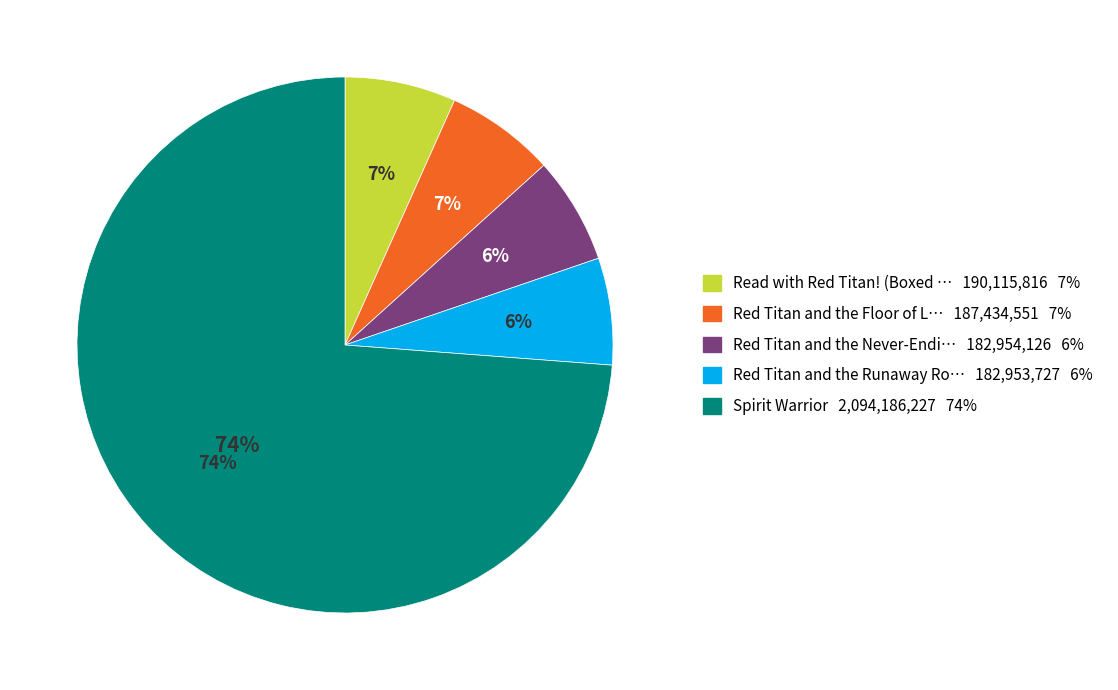

Between Red Titan and the Never-Ending Maze and Red Titan and the Runaway Robot, which is larger?

Red Titan and the Never-Ending Maze